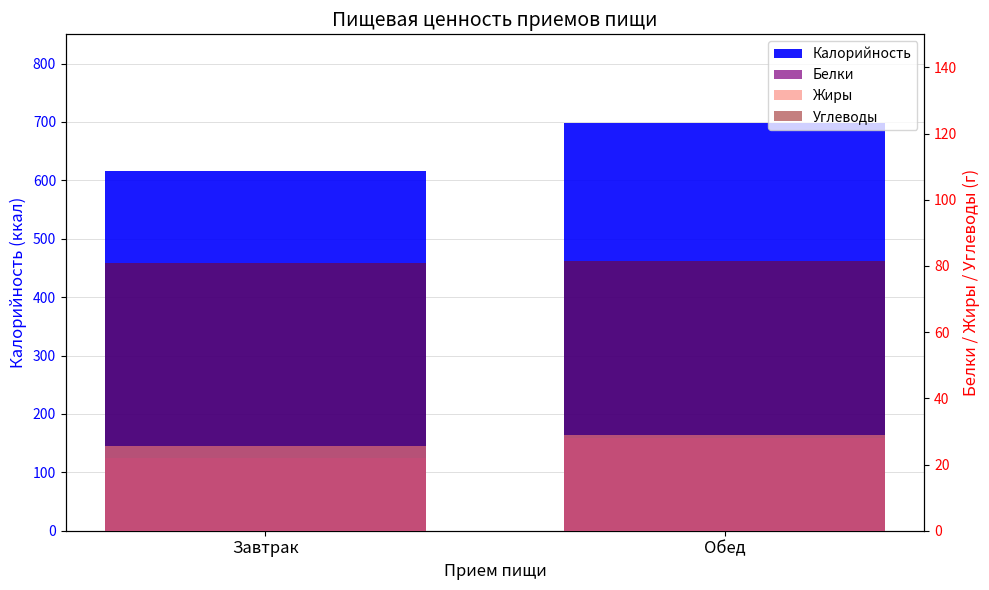

Reading left to right, transcribe all the data shown in this chart.

Калорийность: Завтрак=616.2	Обед=698.4
Белки: Завтрак=22.0	Обед=28.0
Жиры: Завтрак=25.6	Обед=29.0
Углеводы: Завтрак=80.9	Обед=81.4